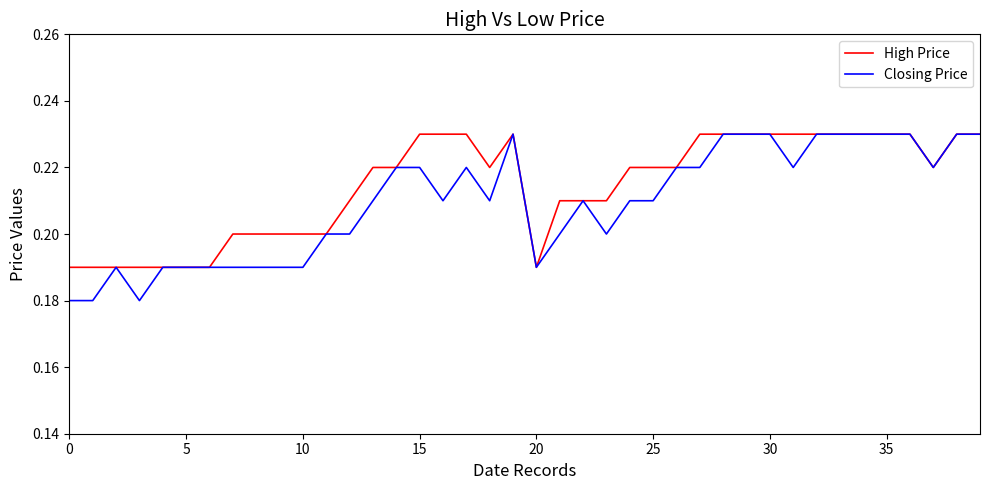

Rank the series by their average value, from highest to lowest.

High Price, Closing Price